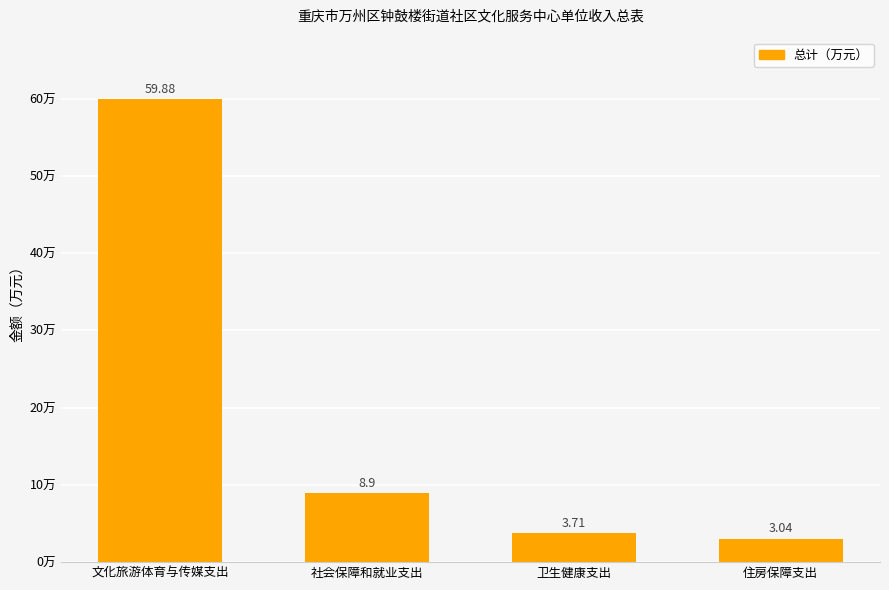

What is the difference between the second highest and second lowest values?

5.2